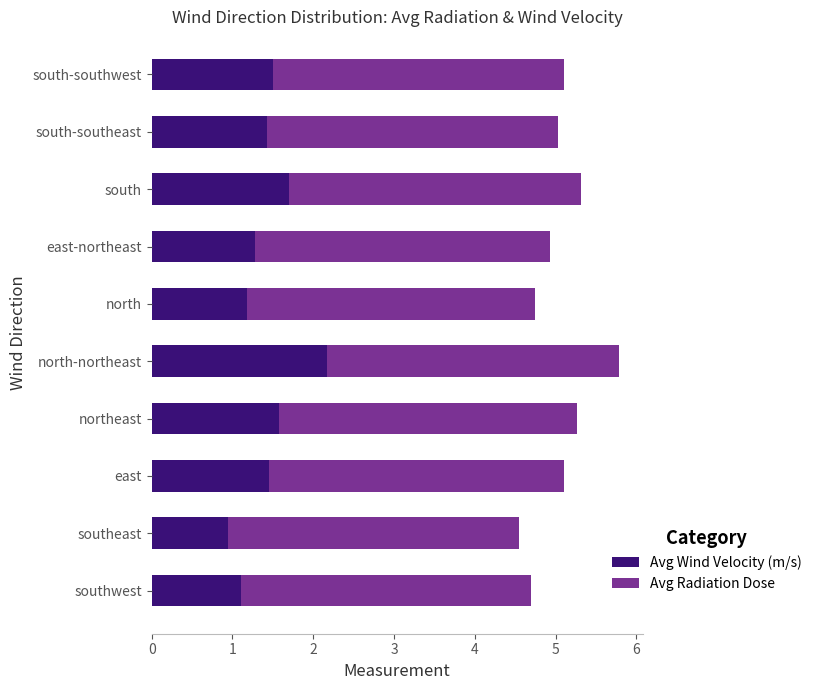

How many distinct data groups are displayed?

2